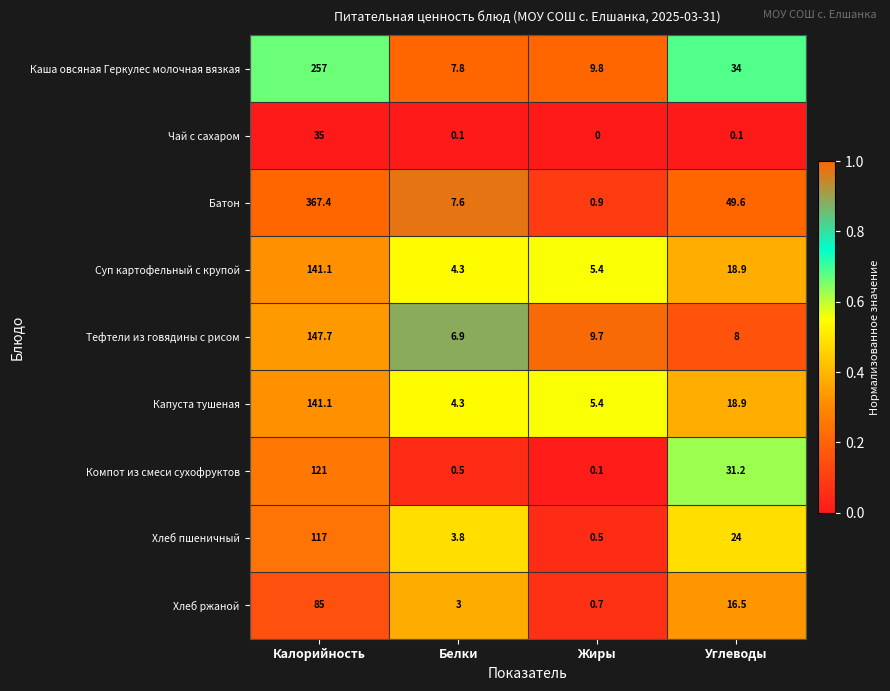

What is the difference between the second highest and second lowest values in the Тефтели из говядины с рисом series?

1.7